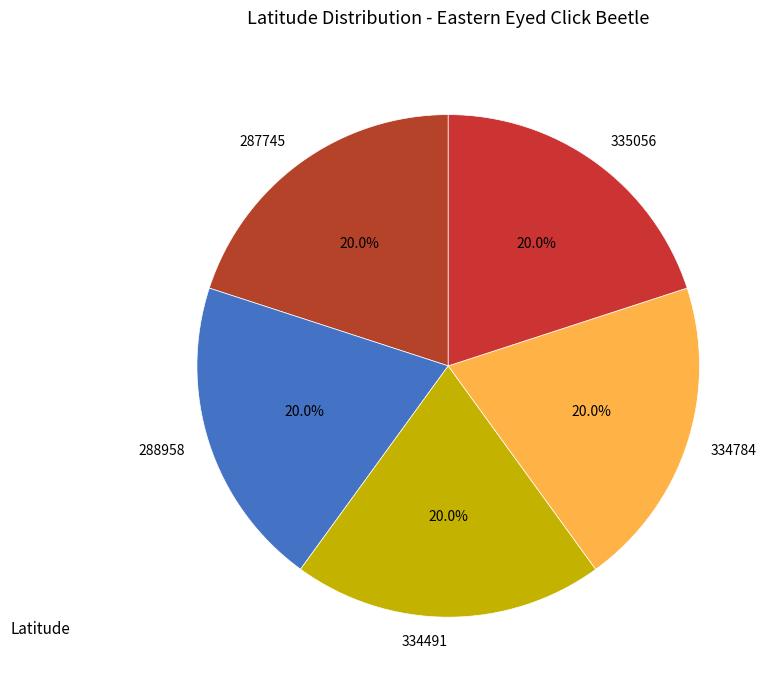

Is the sum of 334784 and 288958 greater than half?

No